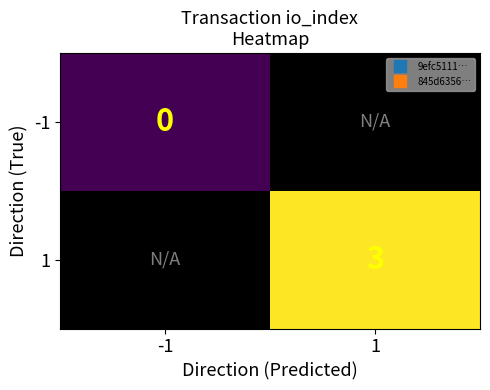

Which series has the largest range (max minus min)?

1